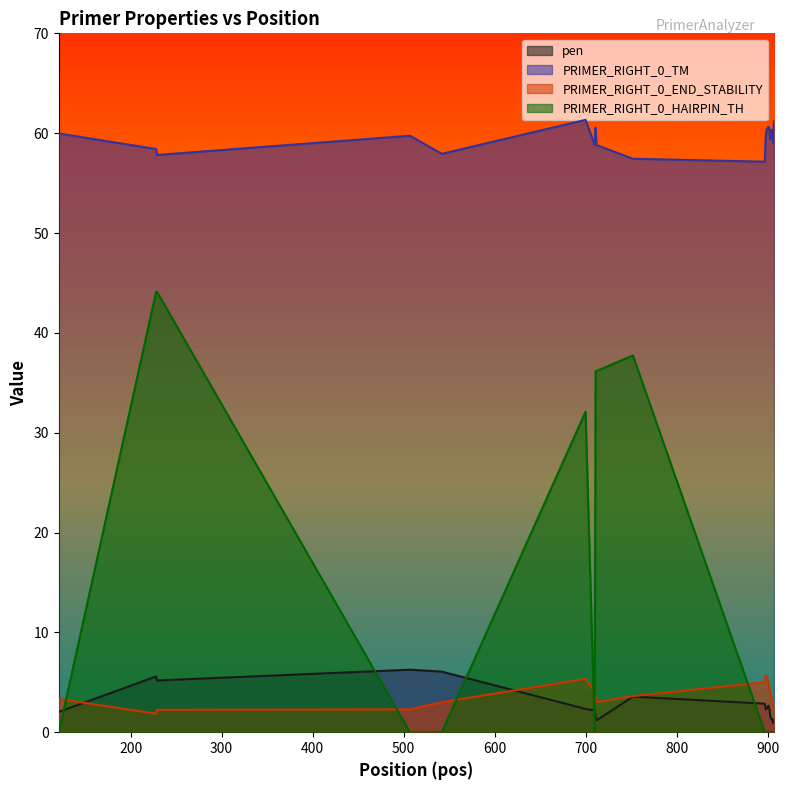

Which series has the largest total across all categories?

PRIMER_RIGHT_0_TM